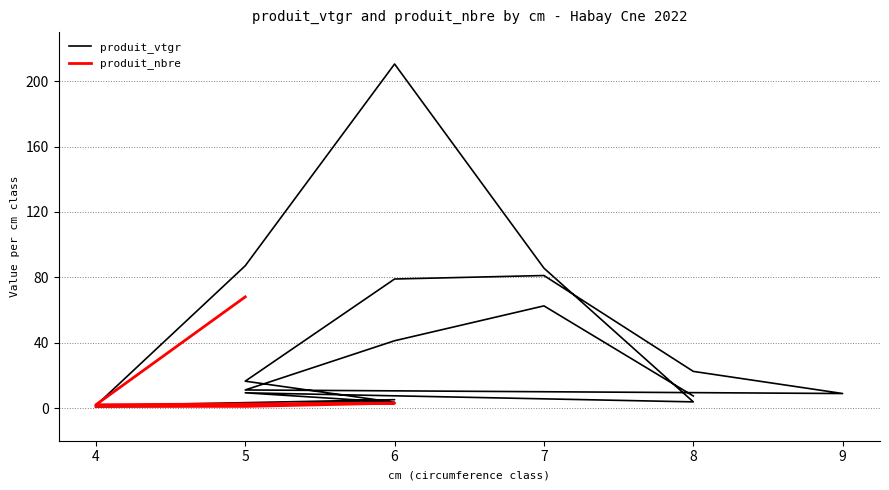

True or false: the data shows 29.2 at 5.

False